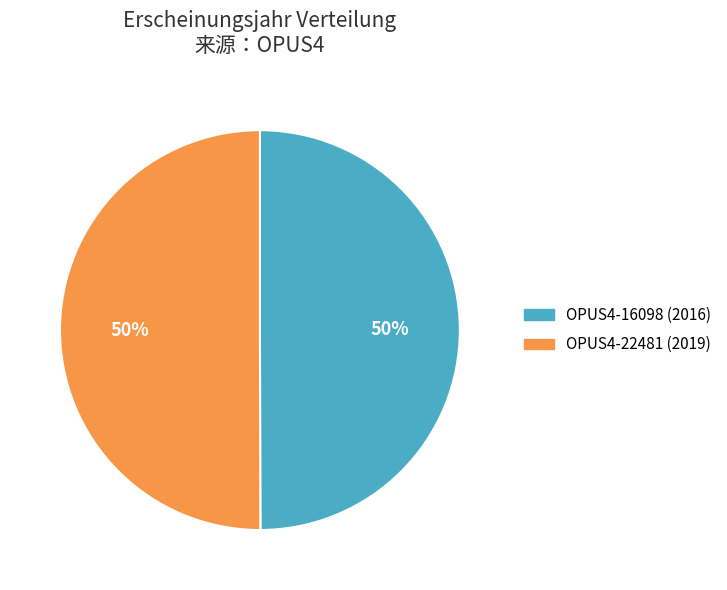

Do OPUS4-16098 (2016) and OPUS4-22481 (2019) together represent more than half of the pie?

Yes